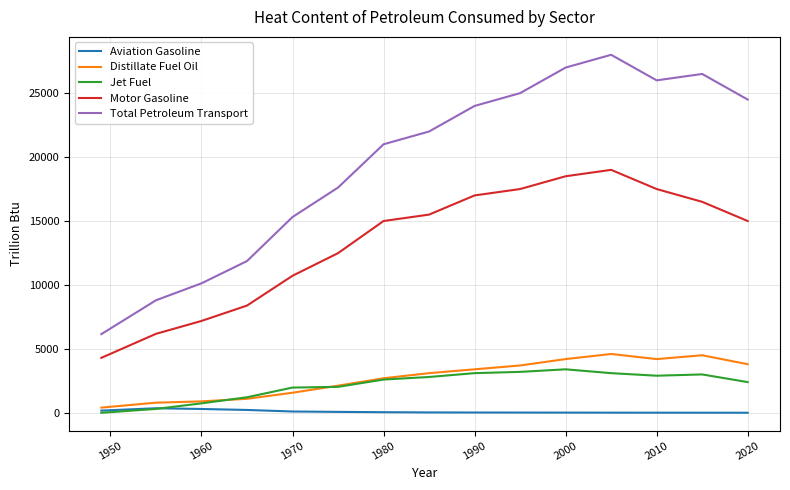

Which series has the widest spread of values?

Total Petroleum Transport